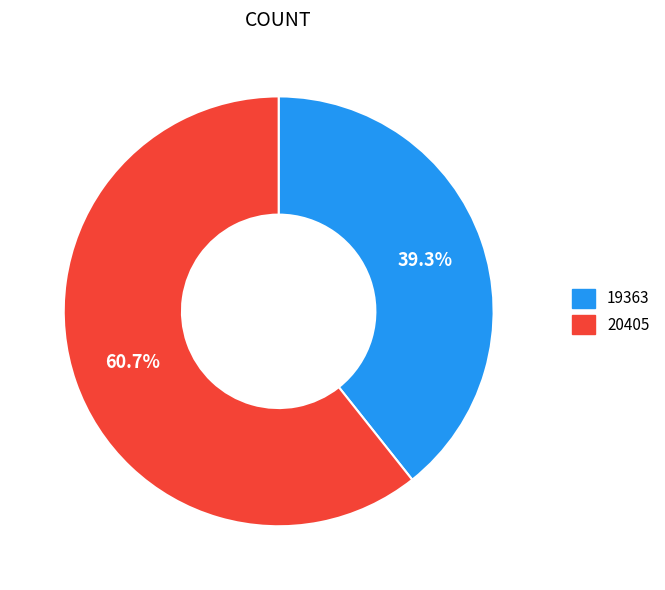

Combined, do 20405 and 19363 account for over 50%?

Yes